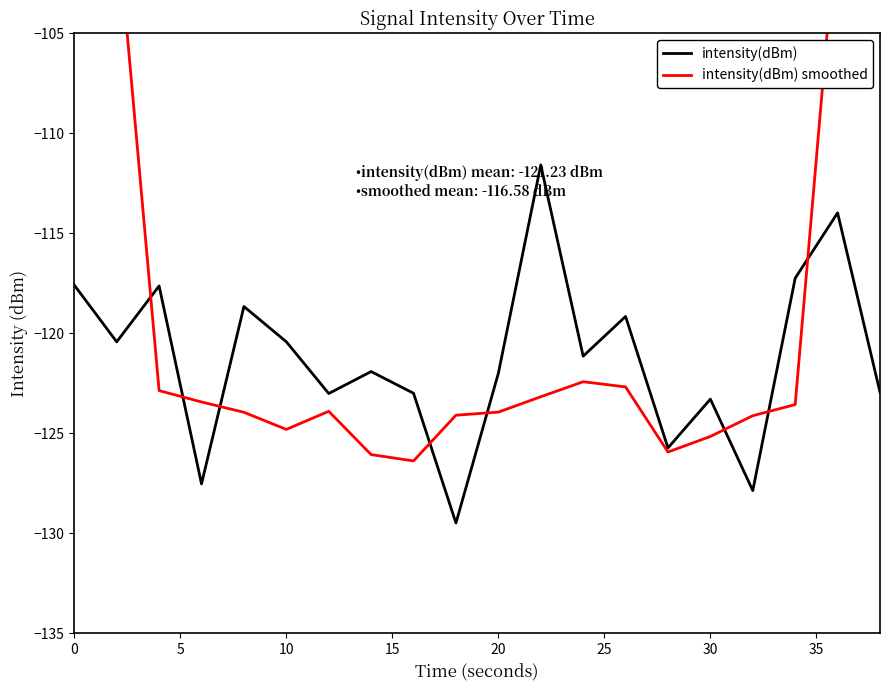

What is the minimum value for intensity(dBm)?

-129.5